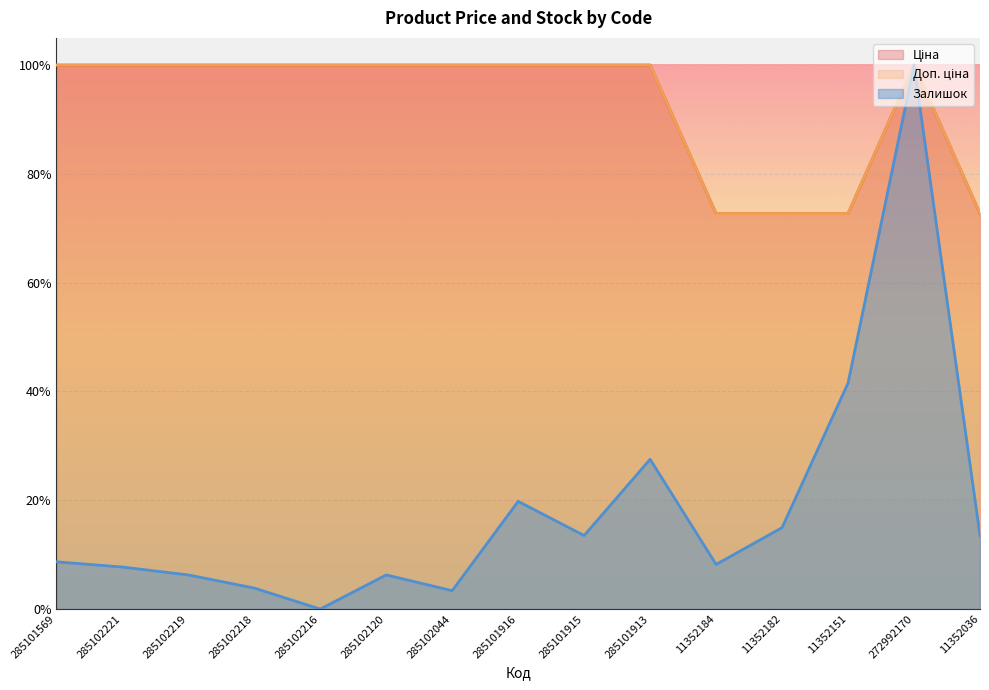

What is the total value across all series at 272992170?

300.0